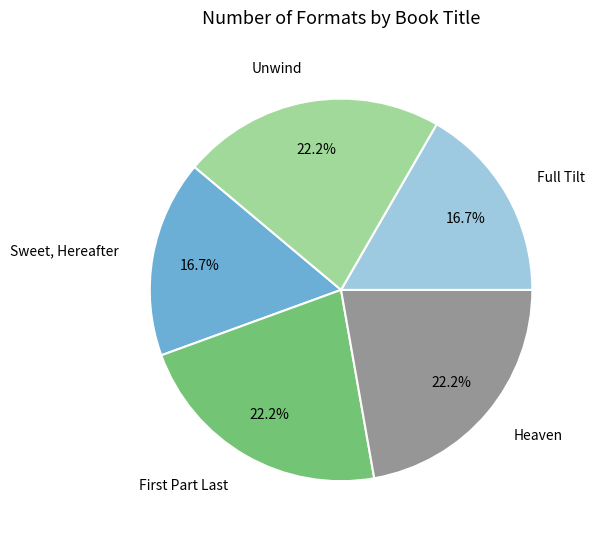

Does Full Tilt represent more than half of the total?

No